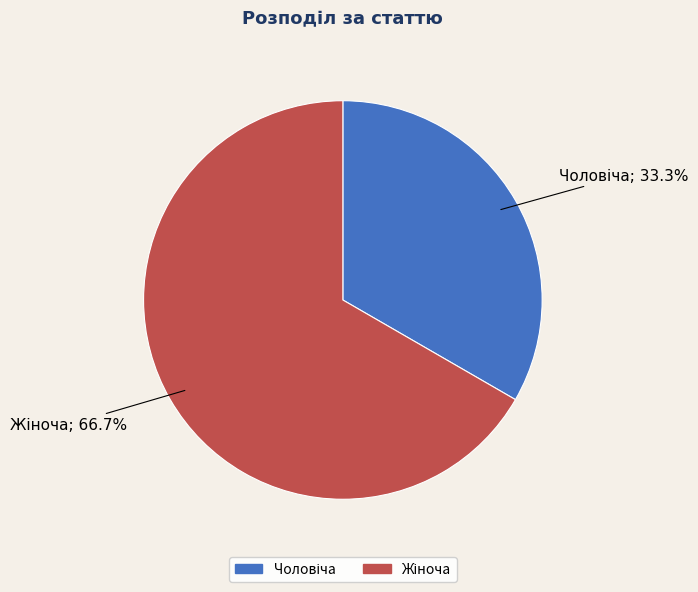

Is there a majority slice in this chart?

Yes